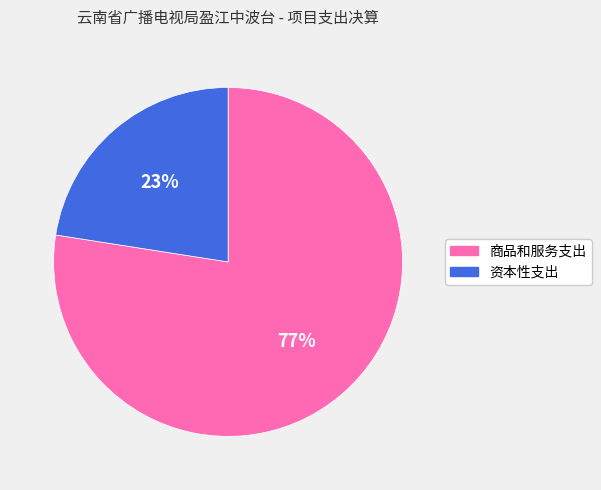

What is the smallest slice in the pie chart?

资本性支出